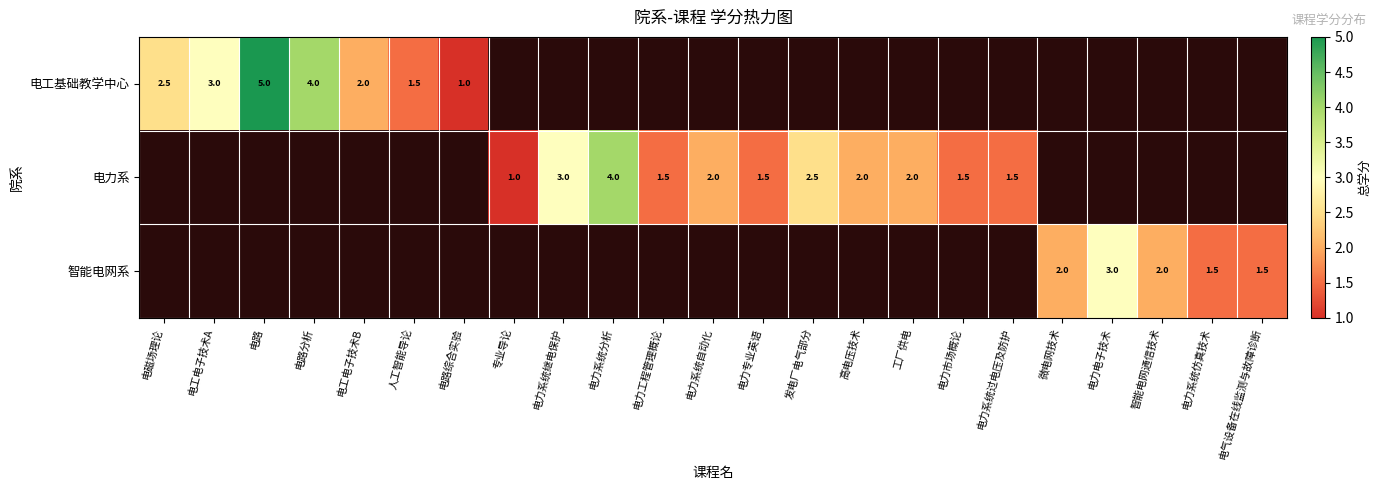

The value of 电工基础教学中心 at 电工电子技术B is 3.5. True or false?

False